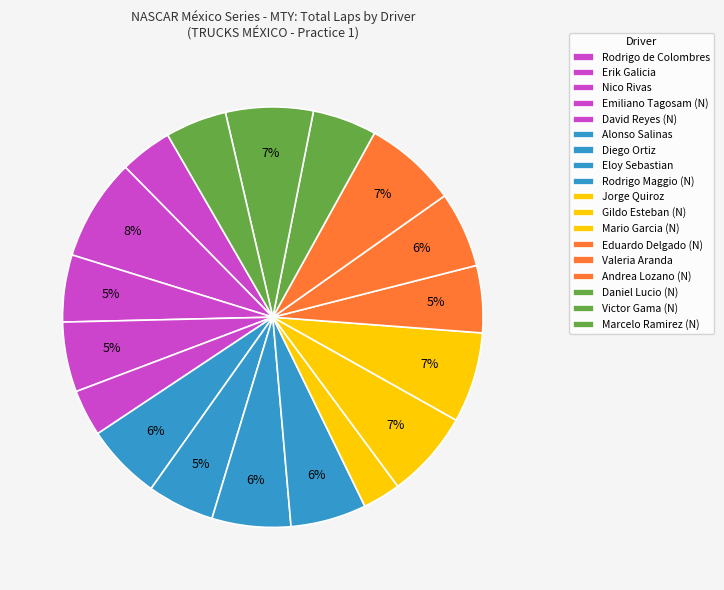

To the nearest percent, what is the average slice percentage?

6%